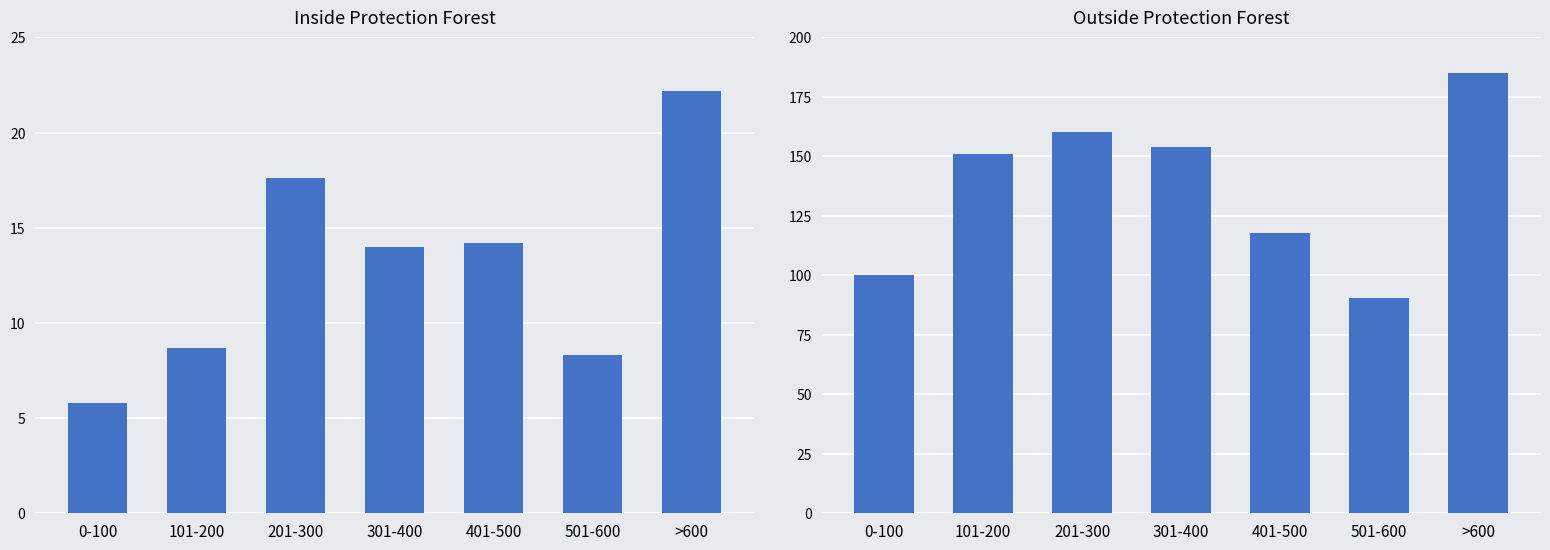

Reading right to left, transcribe all the data shown in this chart.

inside: >600=22.2	501-600=8.3	401-500=14.2	301-400=14.0	201-300=17.6	101-200=8.7	0-100=5.8
outside: >600=185.0	501-600=90.6	401-500=117.7	301-400=154.0	201-300=160.1	101-200=151.1	0-100=100.2